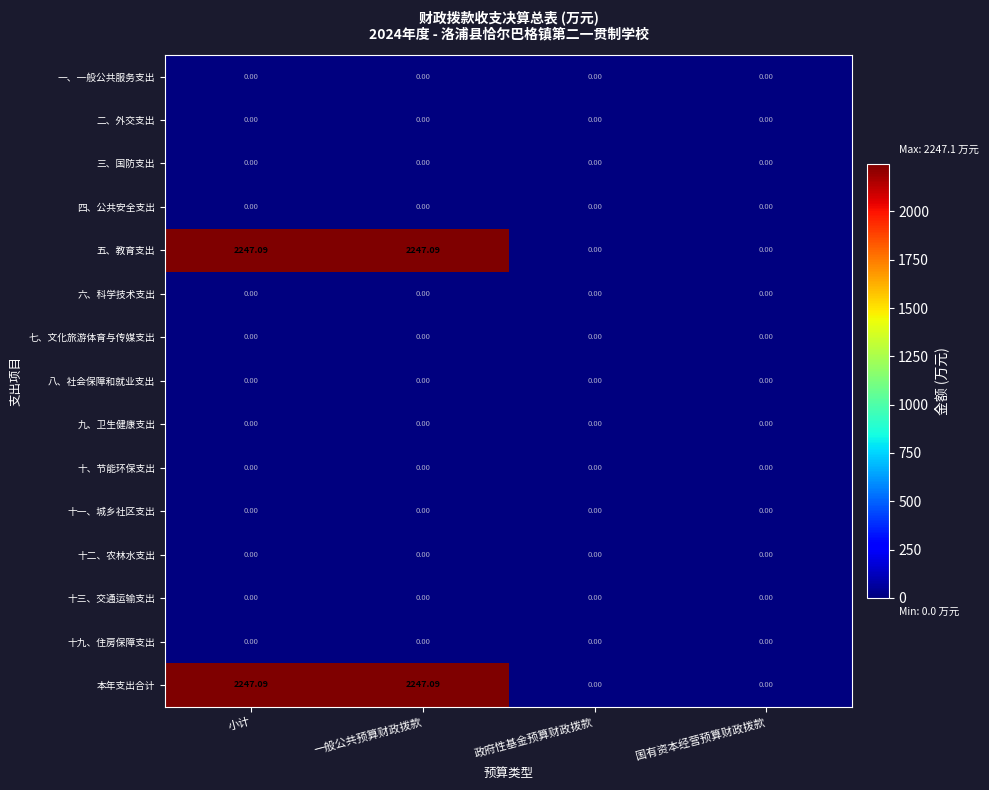

Rank the series at 一般公共预算财政拨款 from highest to lowest value.

五、教育支出, 本年支出合计, 一、一般公共服务支出, 二、外交支出, 三、国防支出, 四、公共安全支出, 六、科学技术支出, 七、文化旅游体育与传媒支出, 八、社会保障和就业支出, 九、卫生健康支出, 十、节能环保支出, 十一、城乡社区支出, 十二、农林水支出, 十三、交通运输支出, 十九、住房保障支出